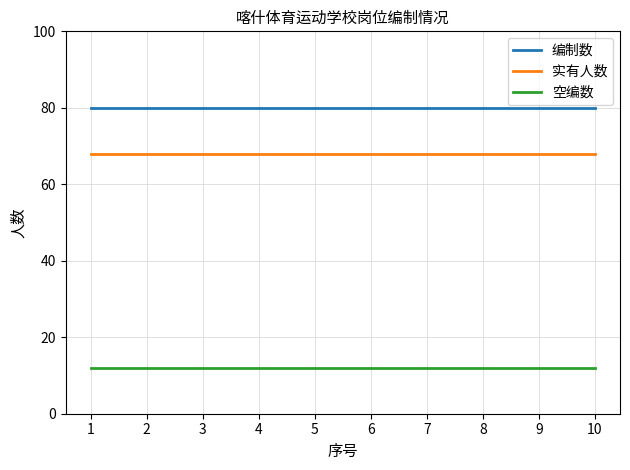

What is the highest value of the 编制数 series?

80